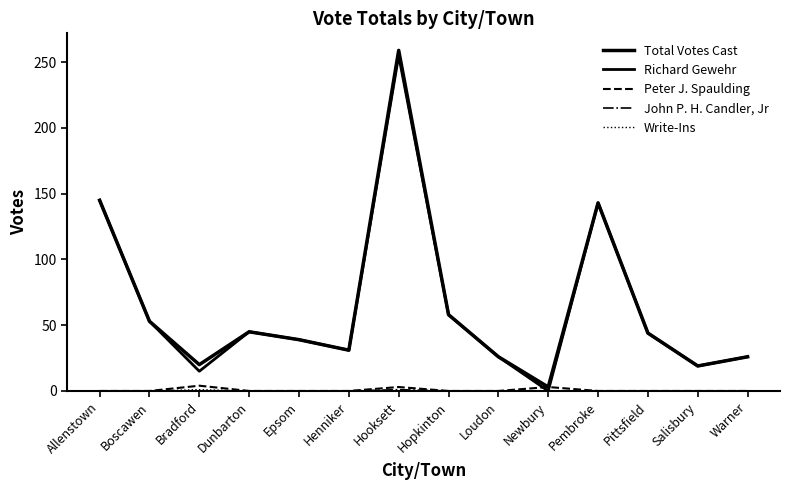

What is the spread (max minus min) of values at Allenstown?

145